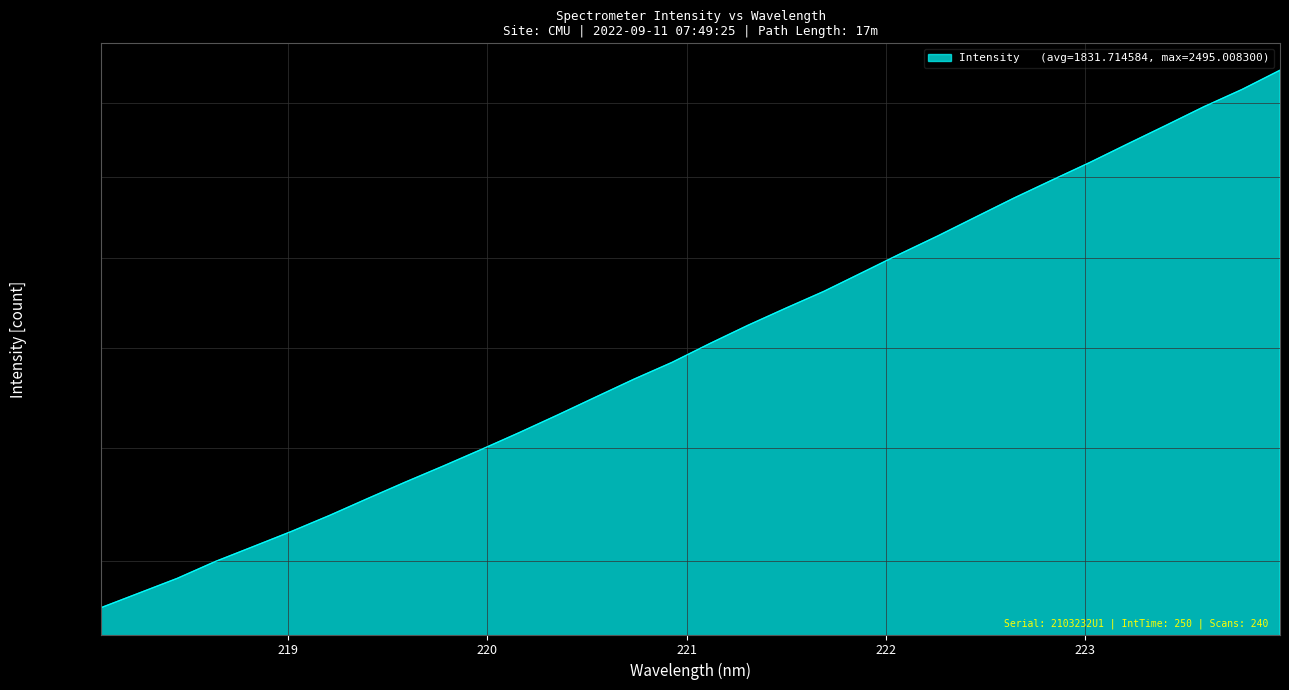

How many data points are above 1808?

16